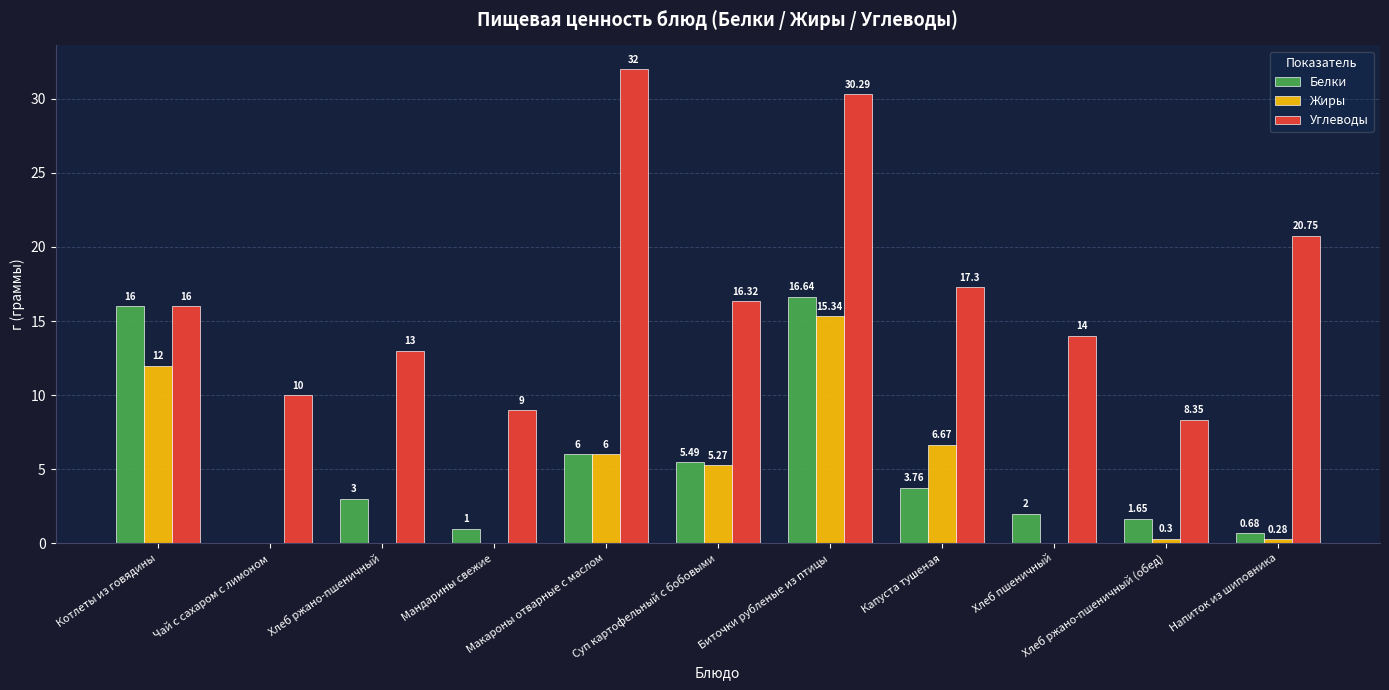

Which series has the largest total across all categories?

Углеводы